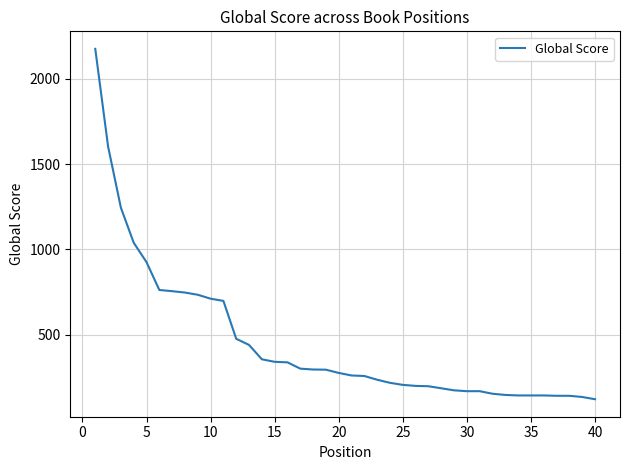

What is the maximum value shown in the chart?

2175